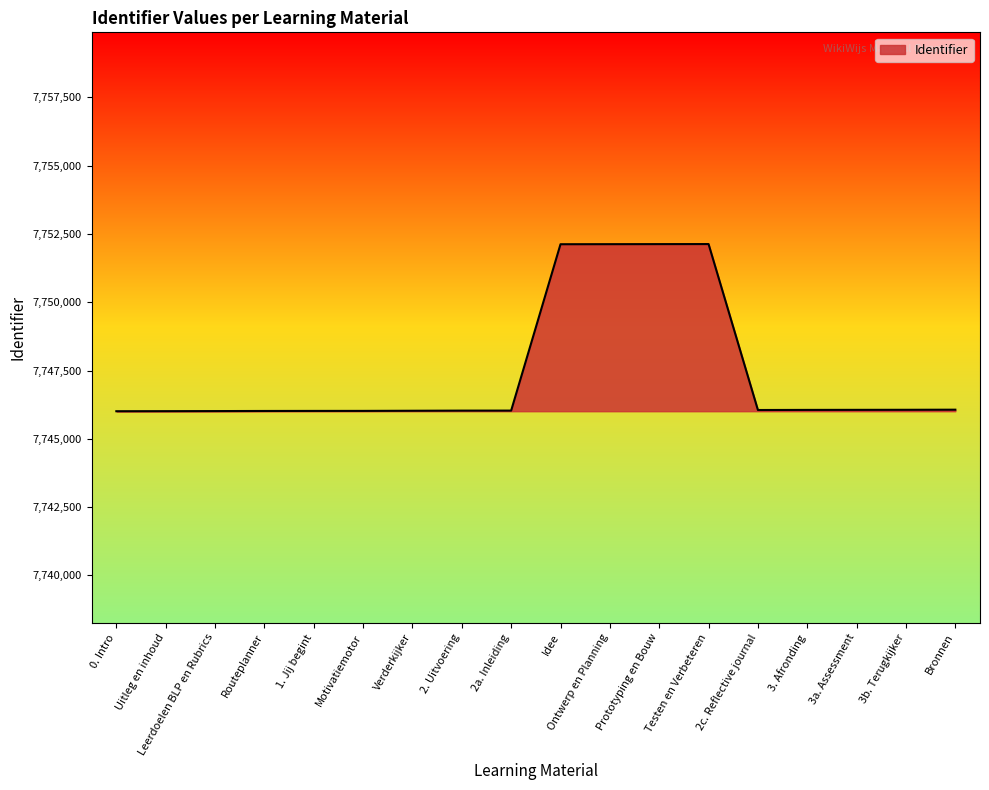

What is the difference between the maximum and minimum values?

6120